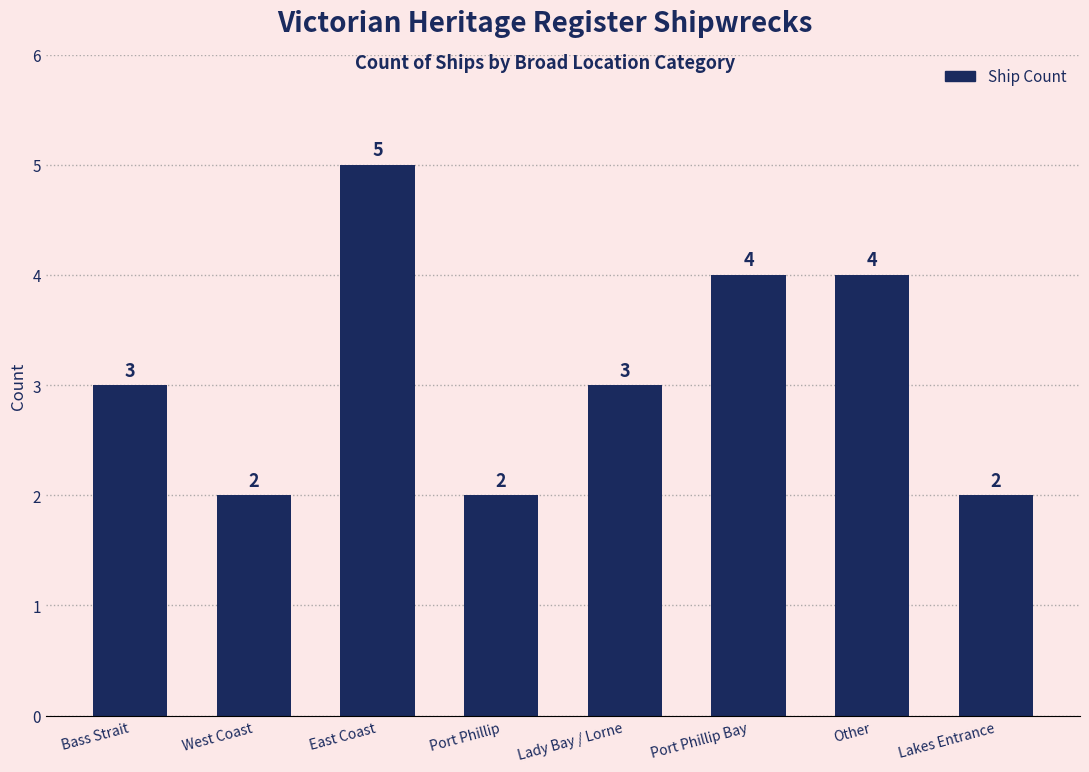

Count the values in the range 2 to 4.

7